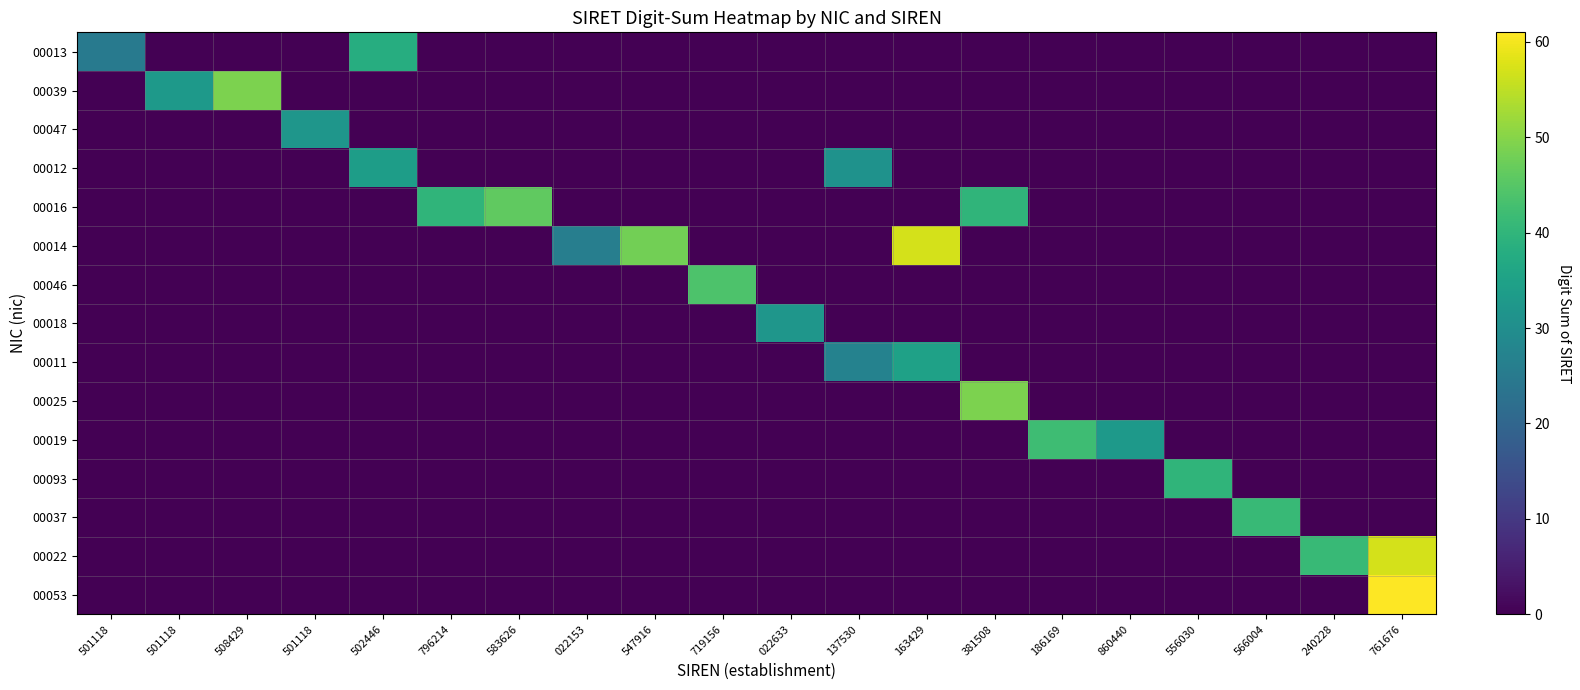

At how many categories does at least one series exceed 49?

2